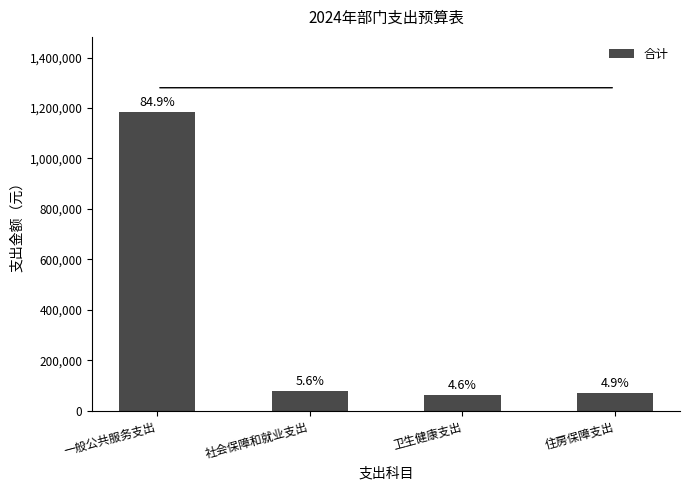

What position from the left is 卫生健康支出?

3